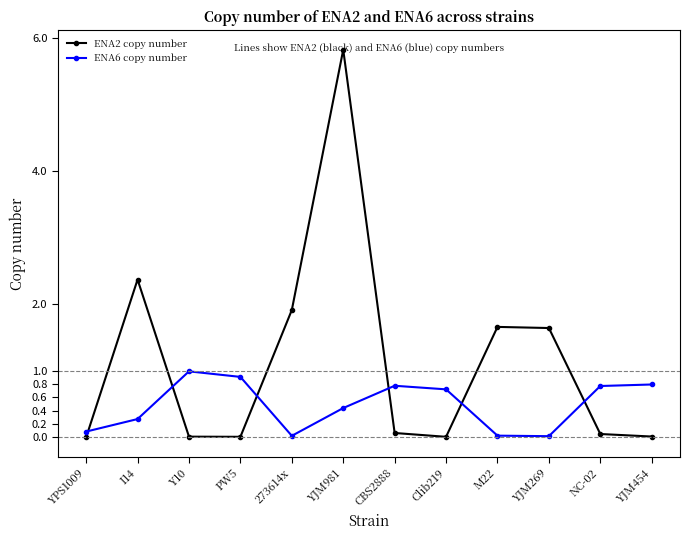

Count the number of data series in this chart.

2